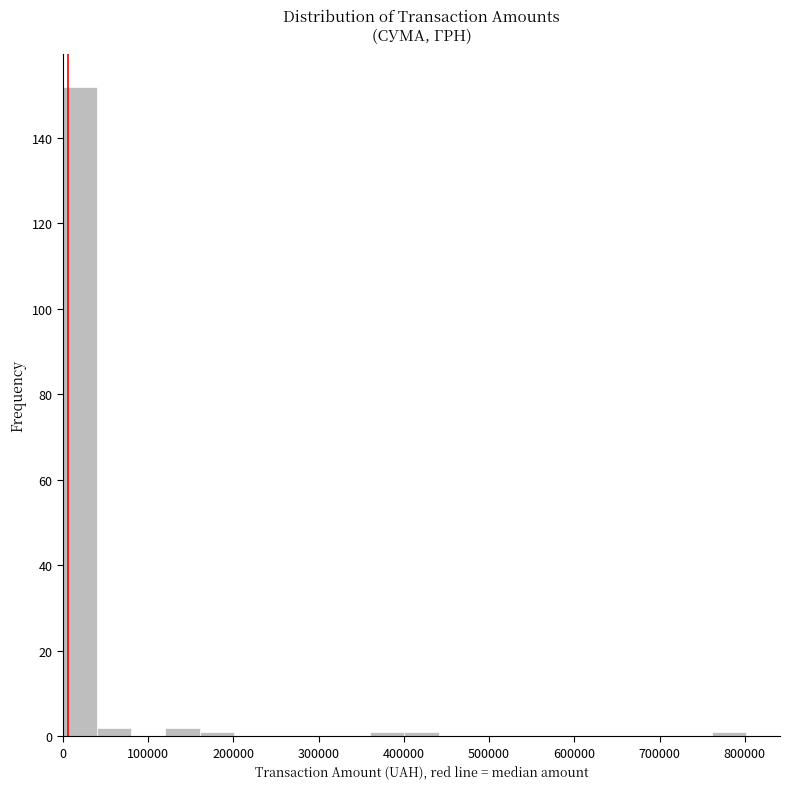

Reading left to right, transcribe this chart: for each bar, give the range it covers on the x-axis and its height. Neither the bar edges nor the heights are printed on the chart, so give them approximately, as read against the axes.

0 to 40000: 152
40000 to 80000: 2
80000 to 120000: 0
120000 to 160000: 2
160000 to 200000: under 2
200000 to 240000: 0
240000 to 280000: 0
280000 to 320000: 0
320000 to 360000: 0
360000 to 400000: under 2
400000 to 440000: under 2
440000 to 480000: 0
480000 to 520000: 0
520000 to 560000: 0
560000 to 600000: 0
600000 to 640000: 0
640000 to 680000: 0
680000 to 720000: 0
720000 to 760000: 0
760000 to 800000: under 2